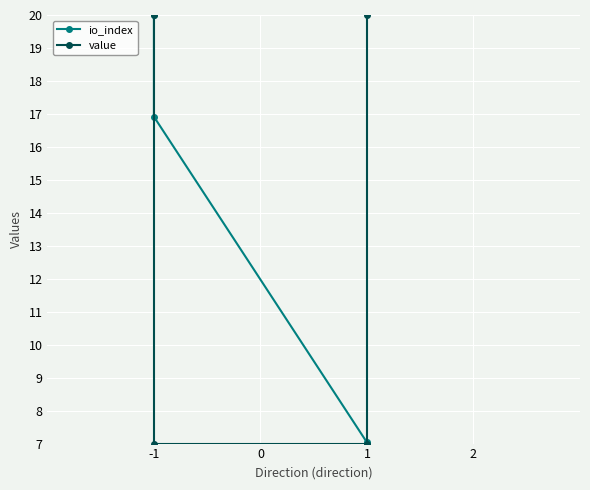

True or false: io_index has more than 1 points higher than both neighbors.

False